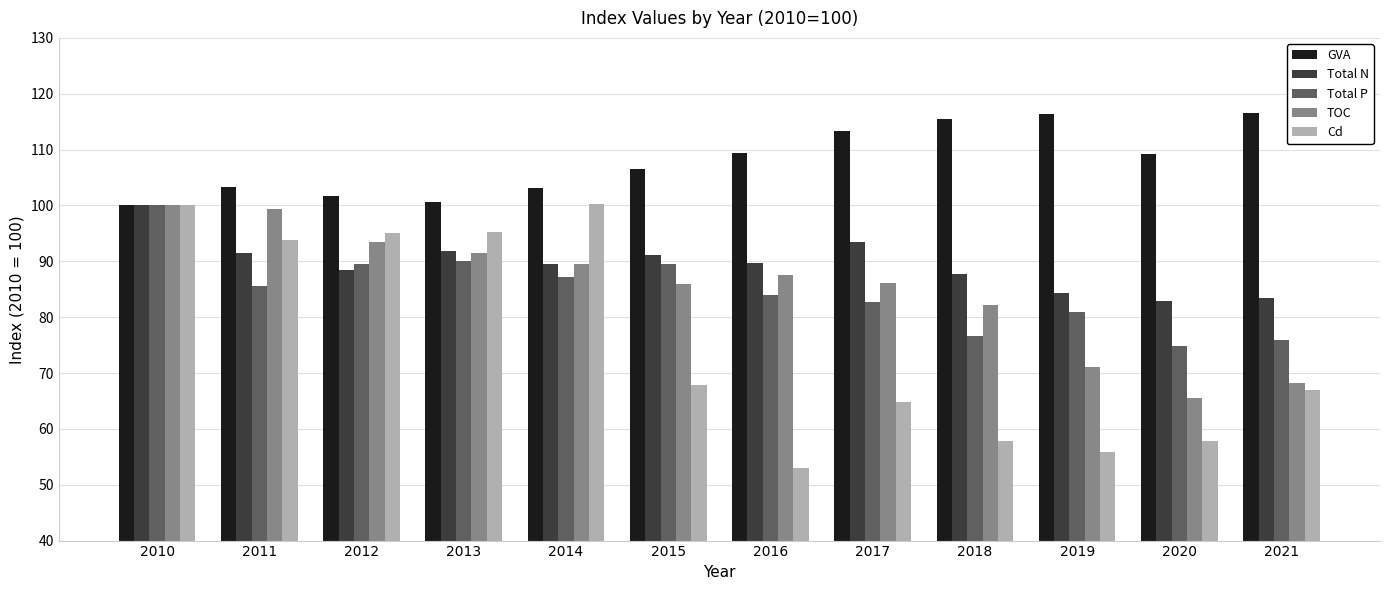

Which series has the largest range (max minus min)?

Cd